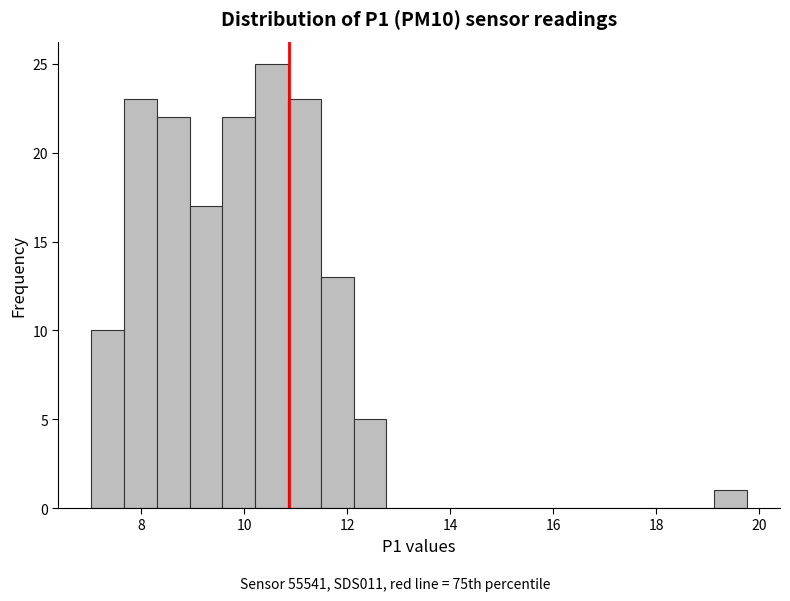

Around what value on the x-axis is the tallest bar? Give the approximate position of its centre, as read against the axis.

10.6